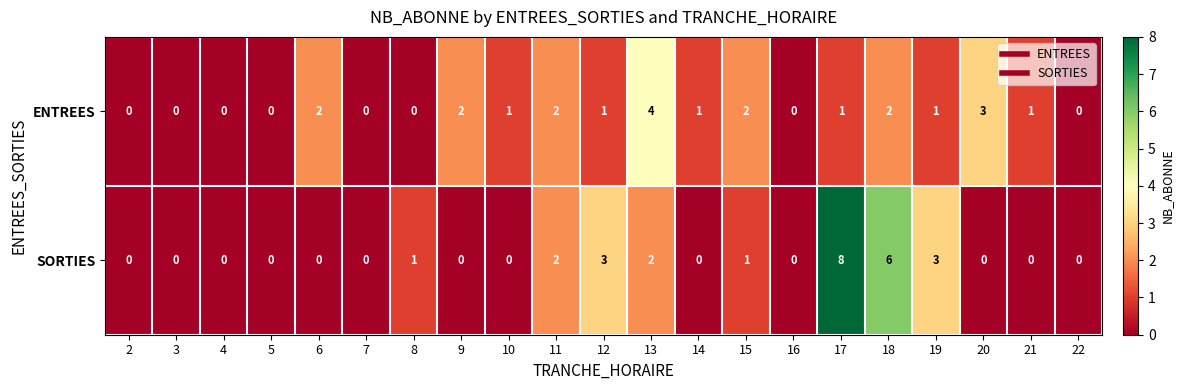

Is the value of SORTIES at 21 greater than the value of ENTREES at 10?

No